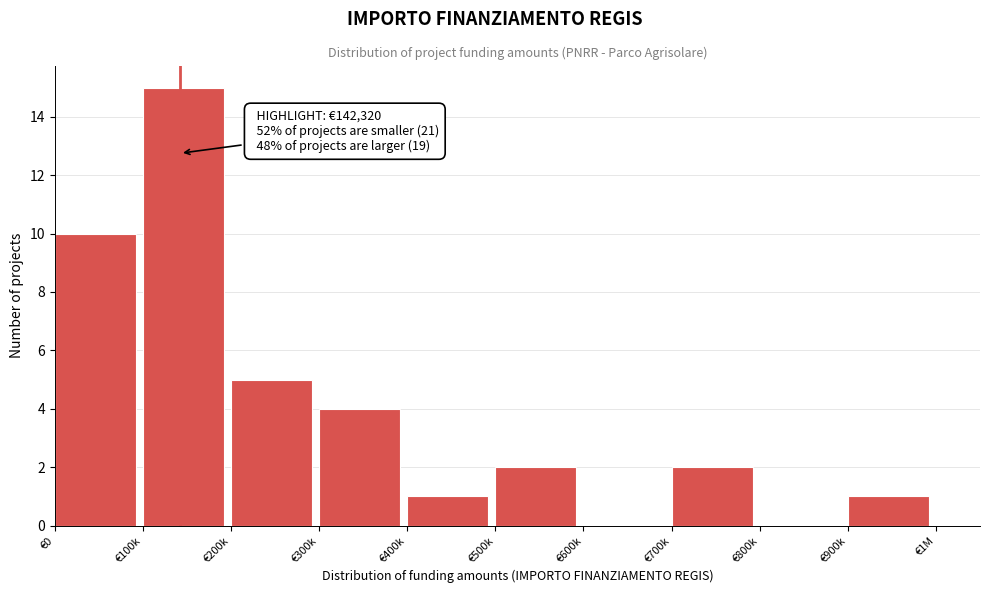

Reading left to right, list all the values displayed in this chart.

€0=10	€100k=15	€200k=5	€300k=4	€400k=1	€500k=2	€600k=0	€700k=2	€800k=0	€900k=1